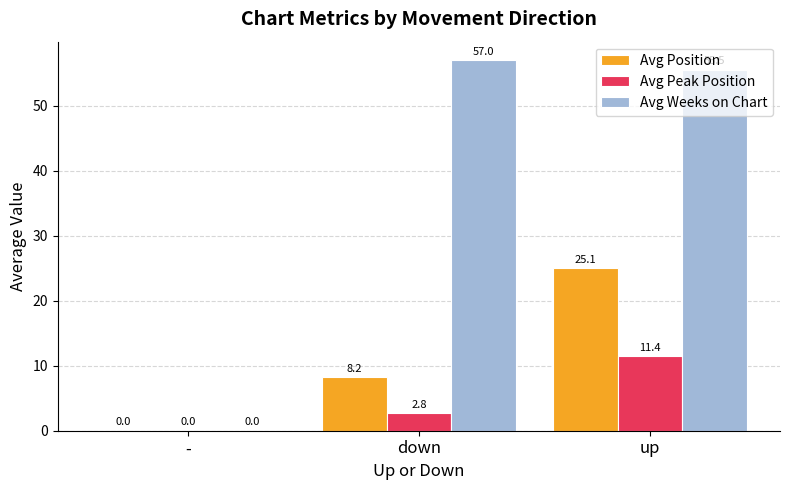

What is the sum of all Avg Weeks on Chart values?

112.5